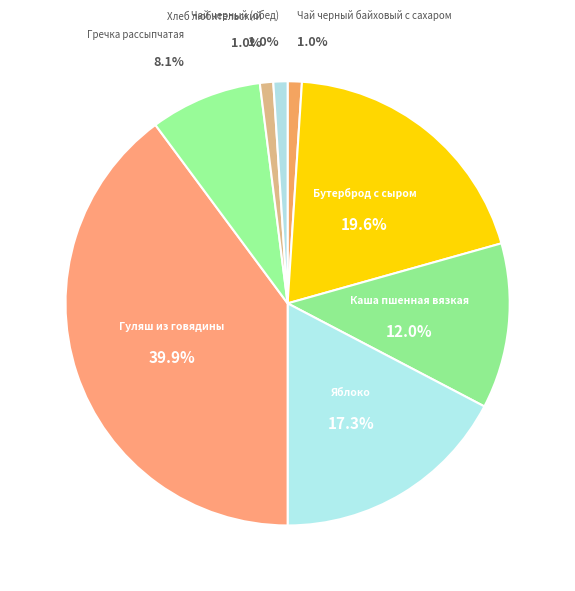

Between Каша пшенная вязкая and Чай черный байховый с сахаром, which is larger?

Каша пшенная вязкая